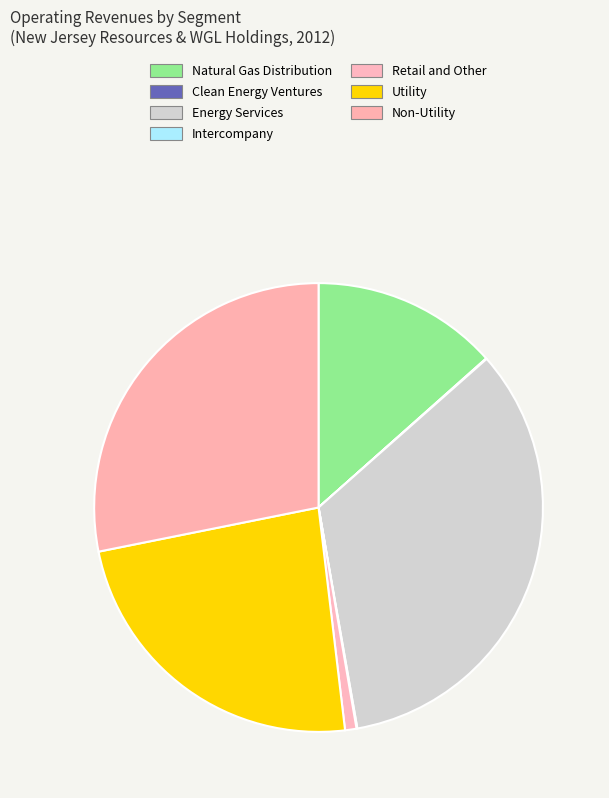

What percentage is the Energy Services slice, to the nearest percent?

34%